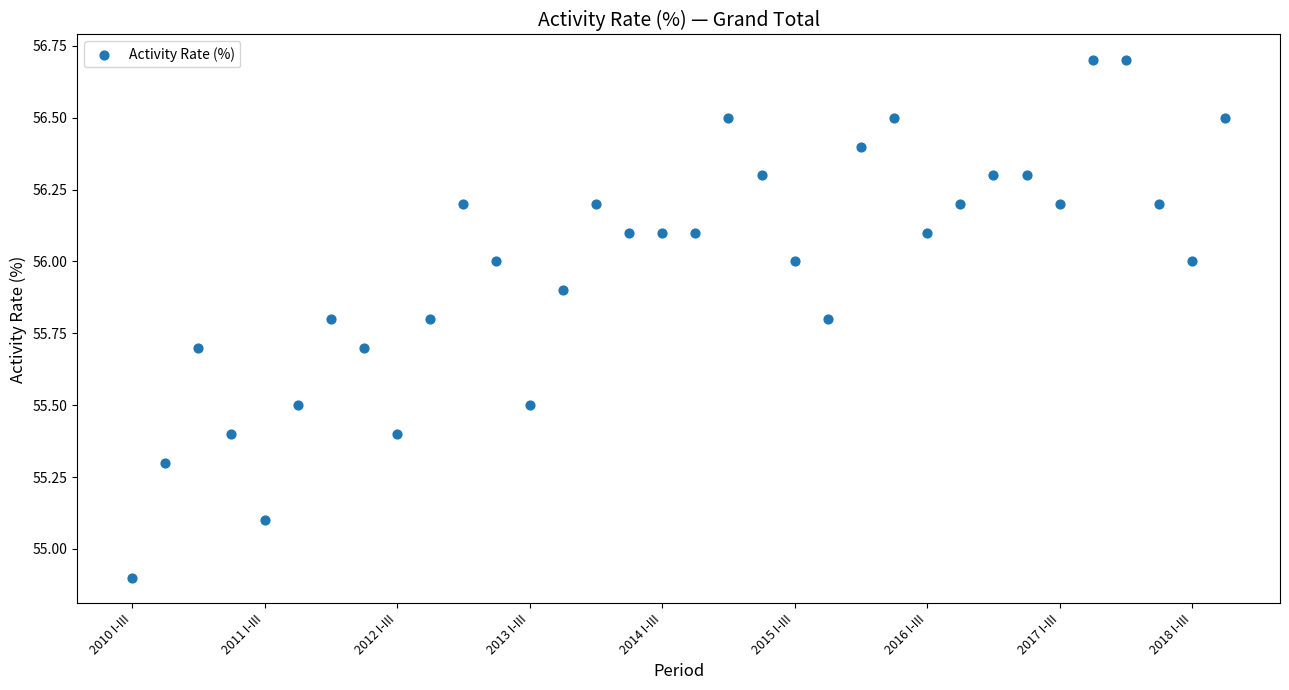

What is the range of Y values (max minus min)?

1.8